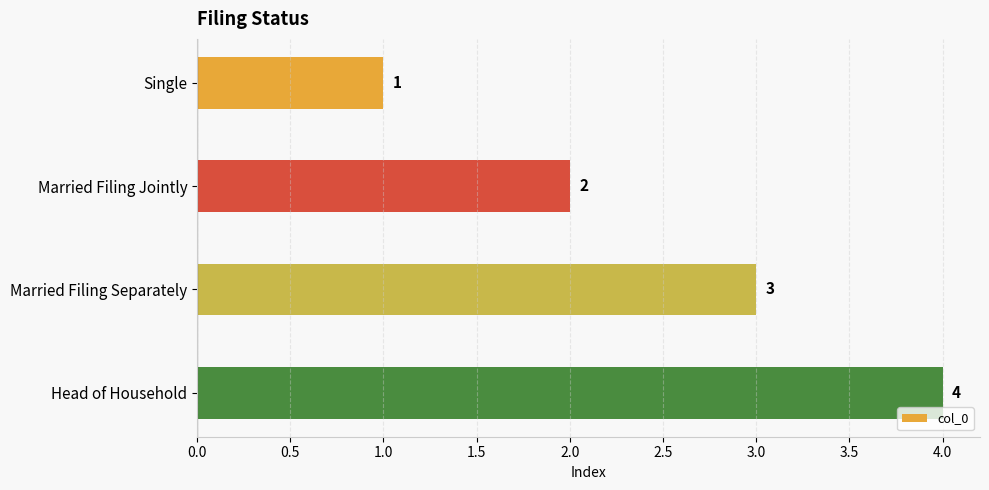

How many categories are shown in the chart?

4